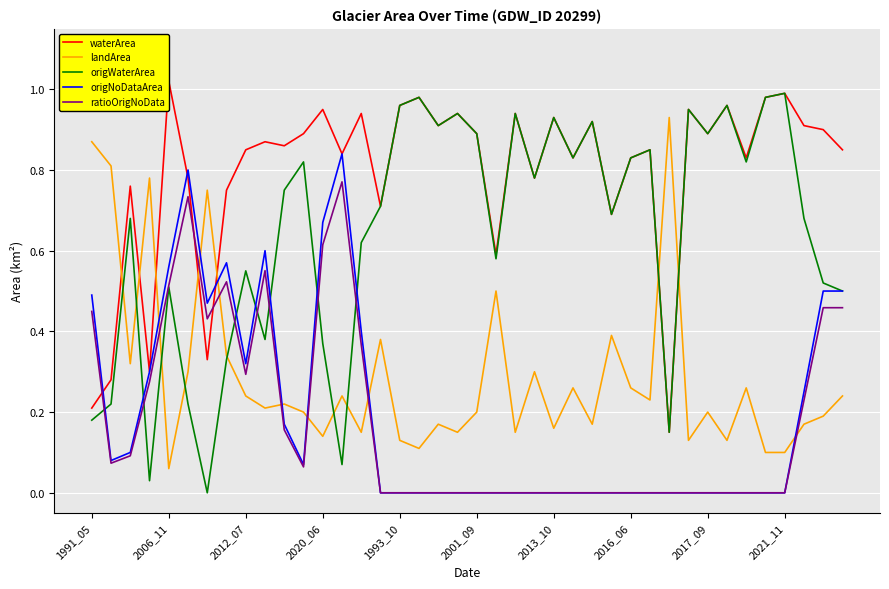

The origWaterArea series shows 0.9 at 22. True or false?

True